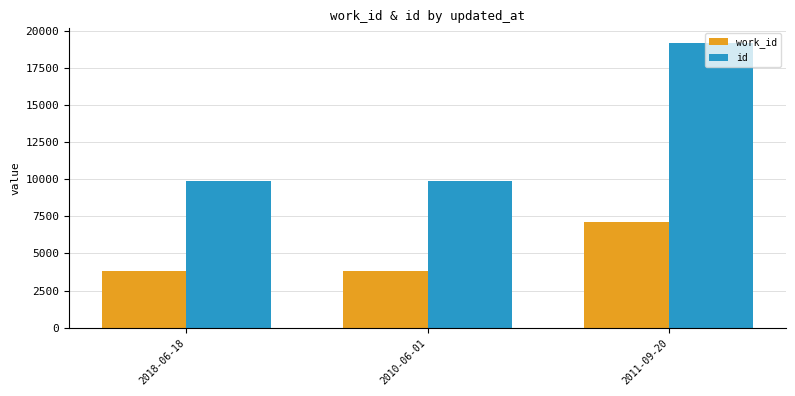

Where is id nearest to the value 14532?

2010-06-01